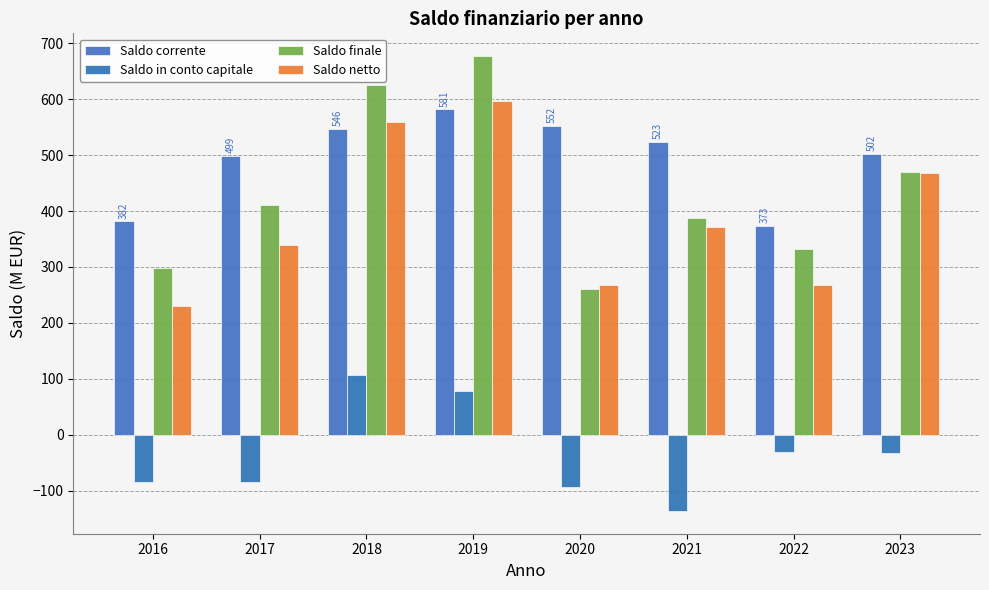

What is the value of the Saldo netto bar at the 5th from the left?

267.0